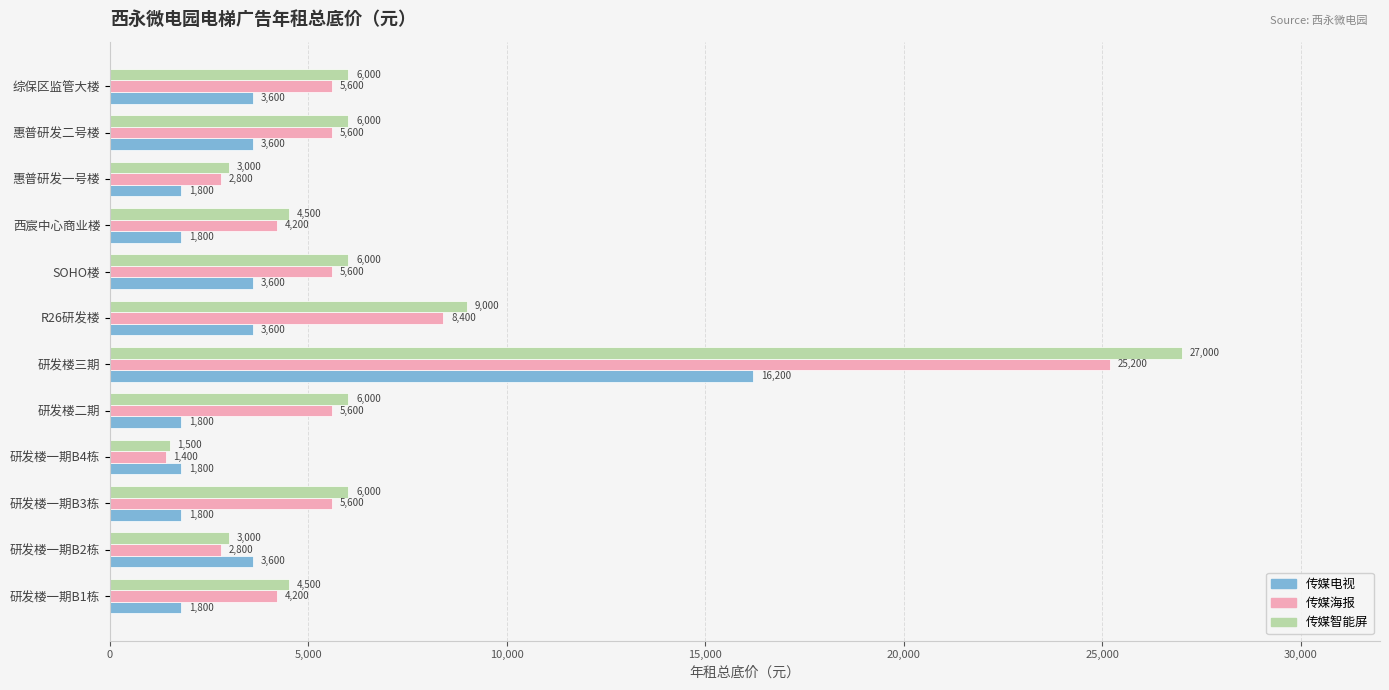

Where is 传媒海报 nearest to the value 13300?

R26研发楼